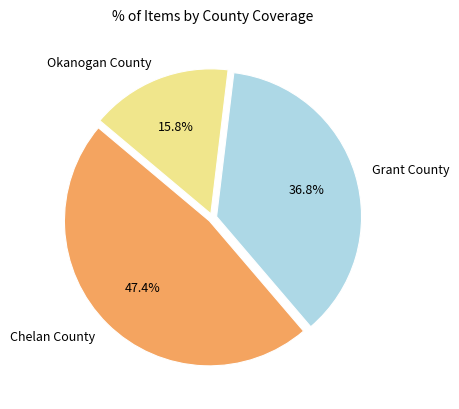

To the nearest percent, what portion does Grant County represent?

37%